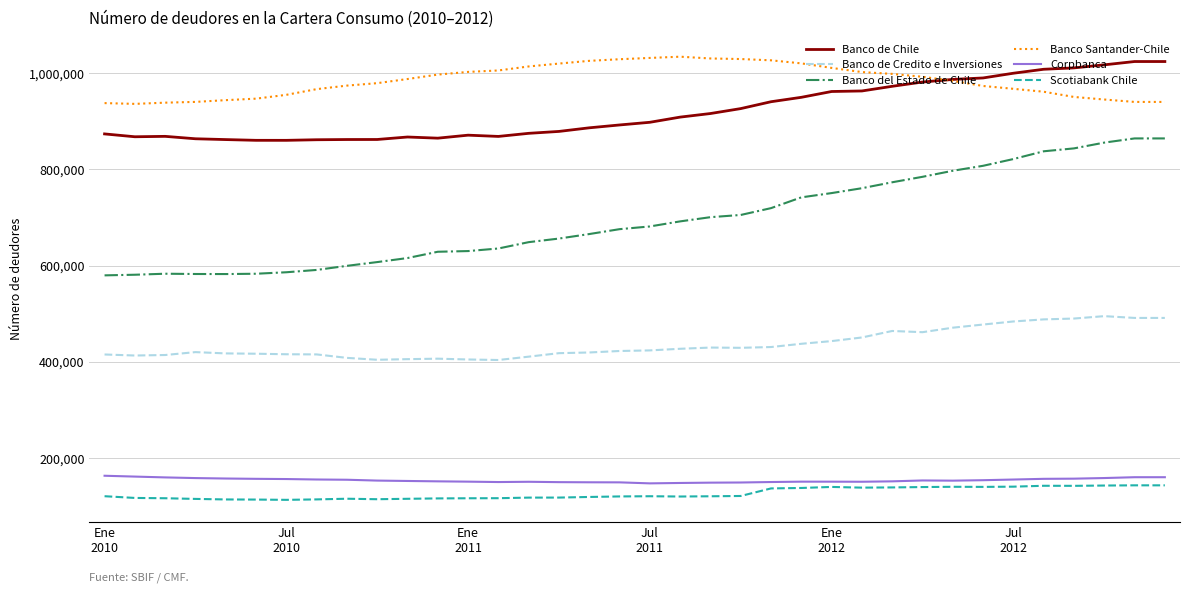

What is the minimum value for Banco de Chile?

860552